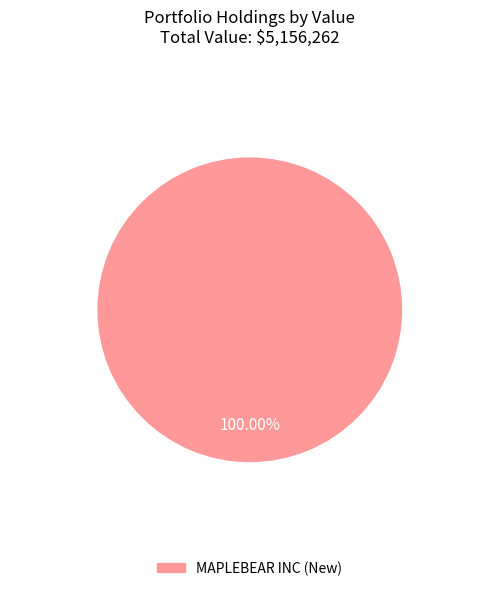

Is there any slice that represents more than half of the pie?

Yes